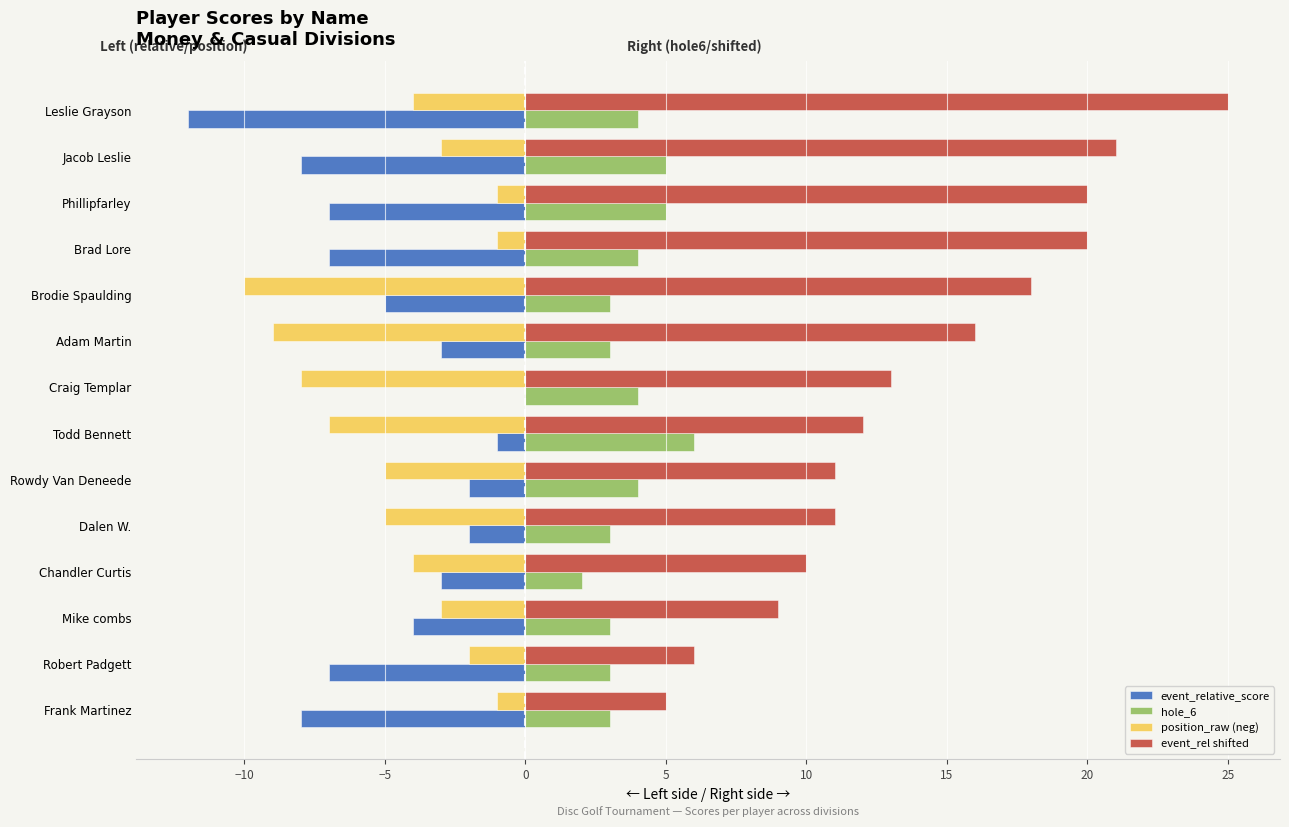

The hole_6 series shows 4 at Craig Templar. True or false?

True